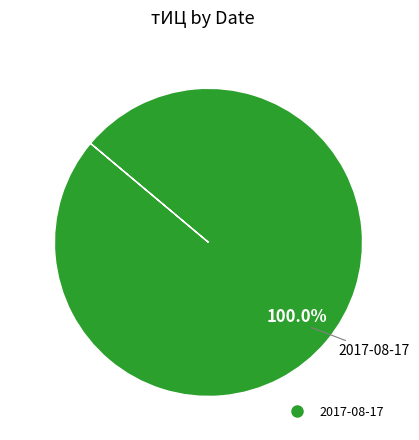

Is there any slice that represents more than half of the pie?

Yes